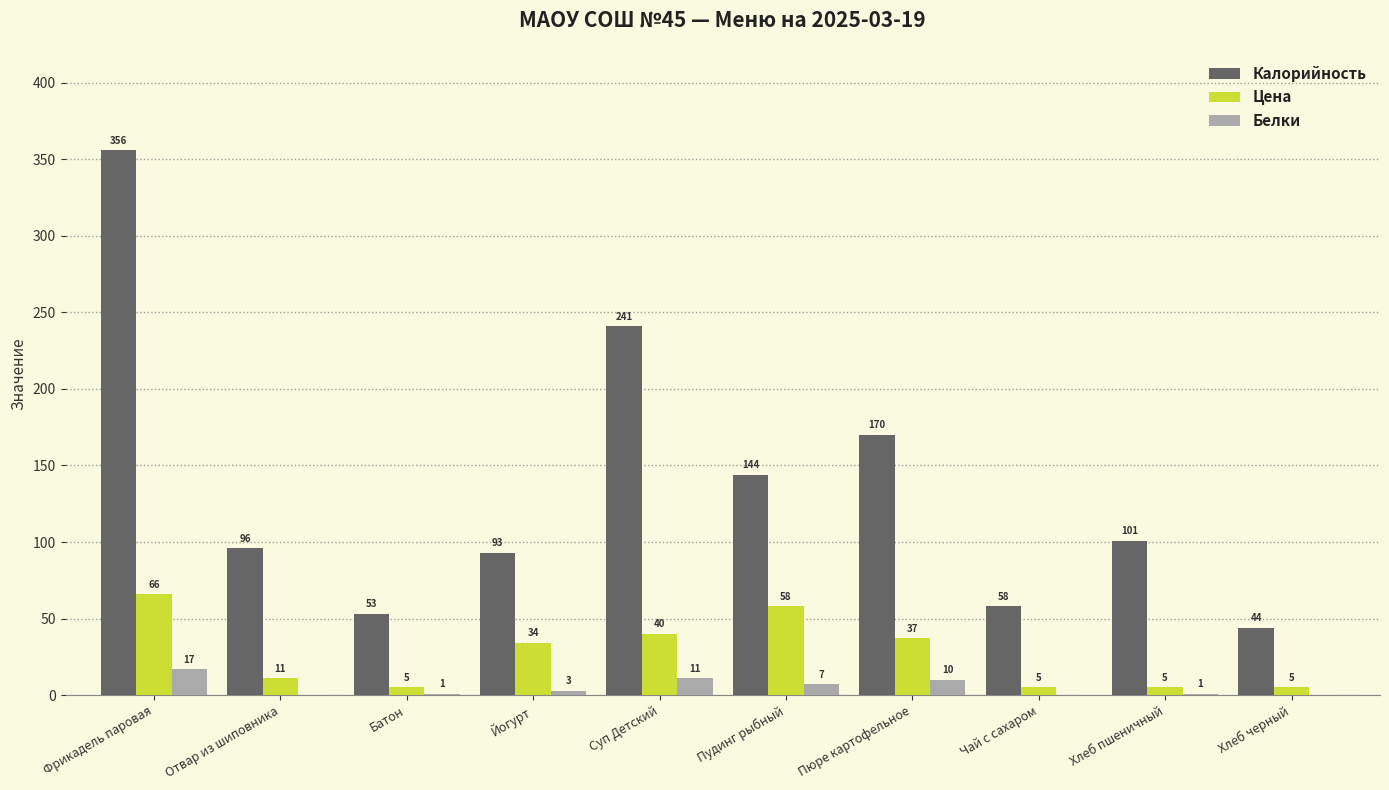

What is the spread (max minus min) of values at Чай с сахаром?

58